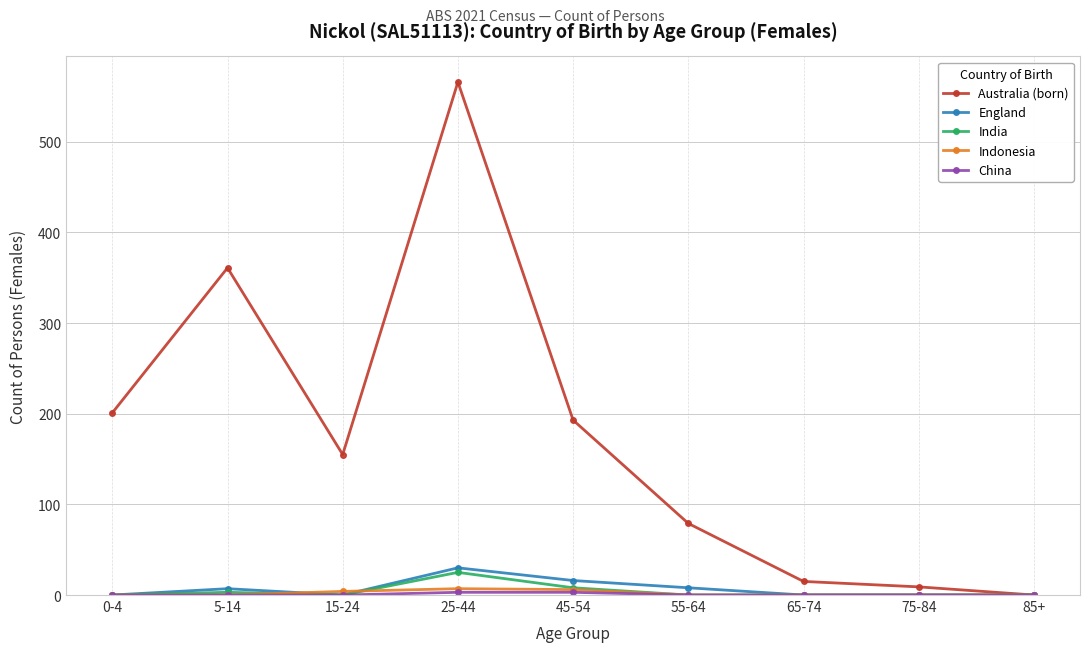

Which label corresponds to the largest value in the chart?

25-44